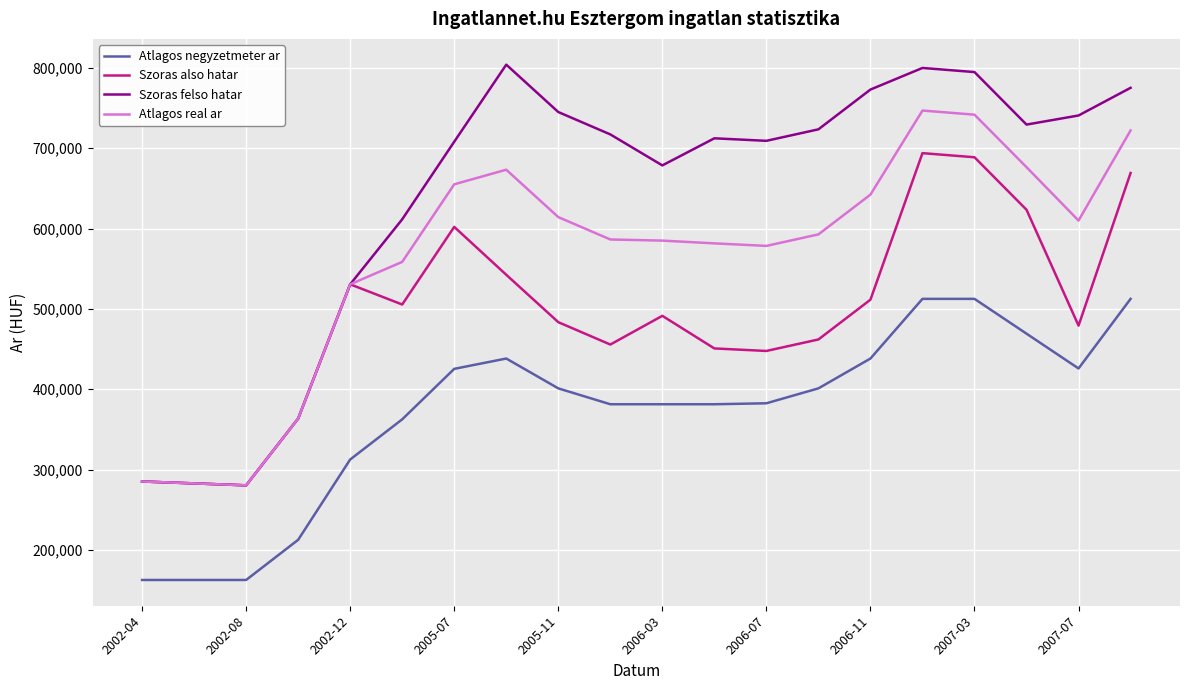

List the series in order of their peak value, lowest first.

Atlagos negyzetmeter ar, Szoras also hatar, Atlagos real ar, Szoras felso hatar